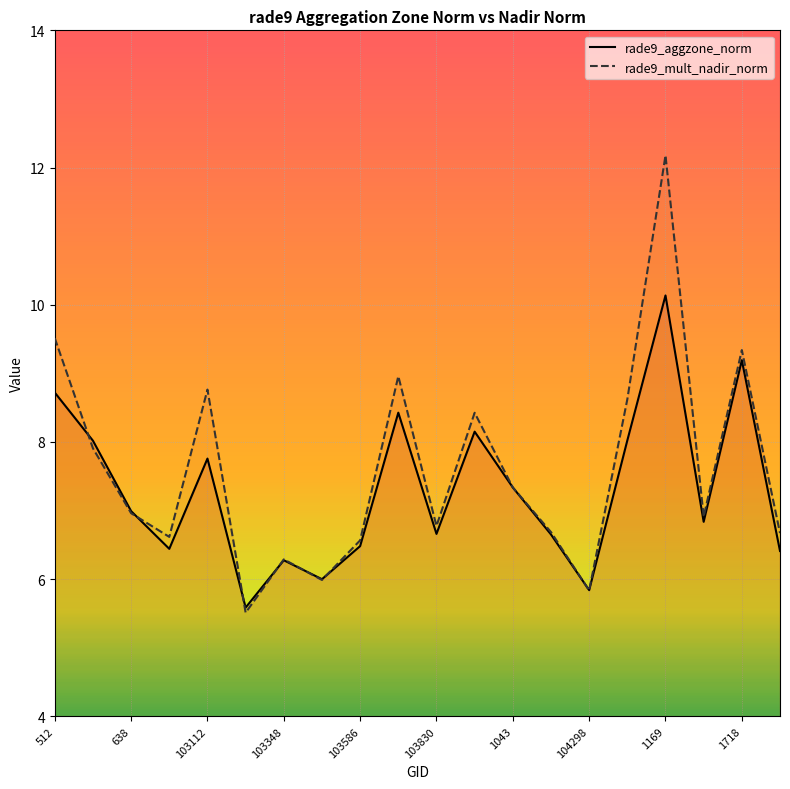

At which category is the sum across all series the highest?

1169